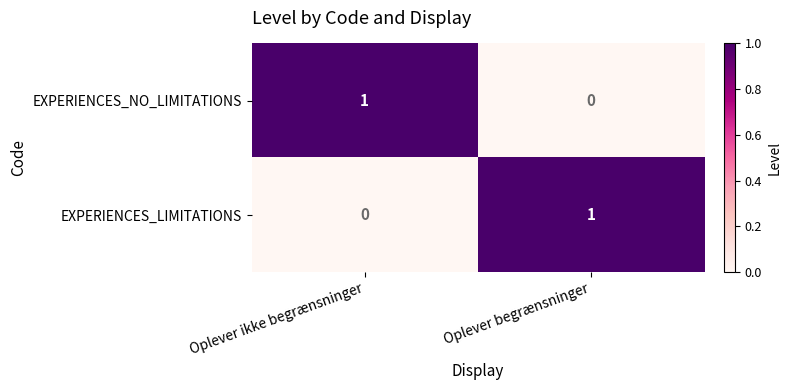

Is the value of EXPERIENCES_NO_LIMITATIONS at Oplever ikke begrænsninger greater than the value of EXPERIENCES_LIMITATIONS at Oplever ikke begrænsninger?

Yes